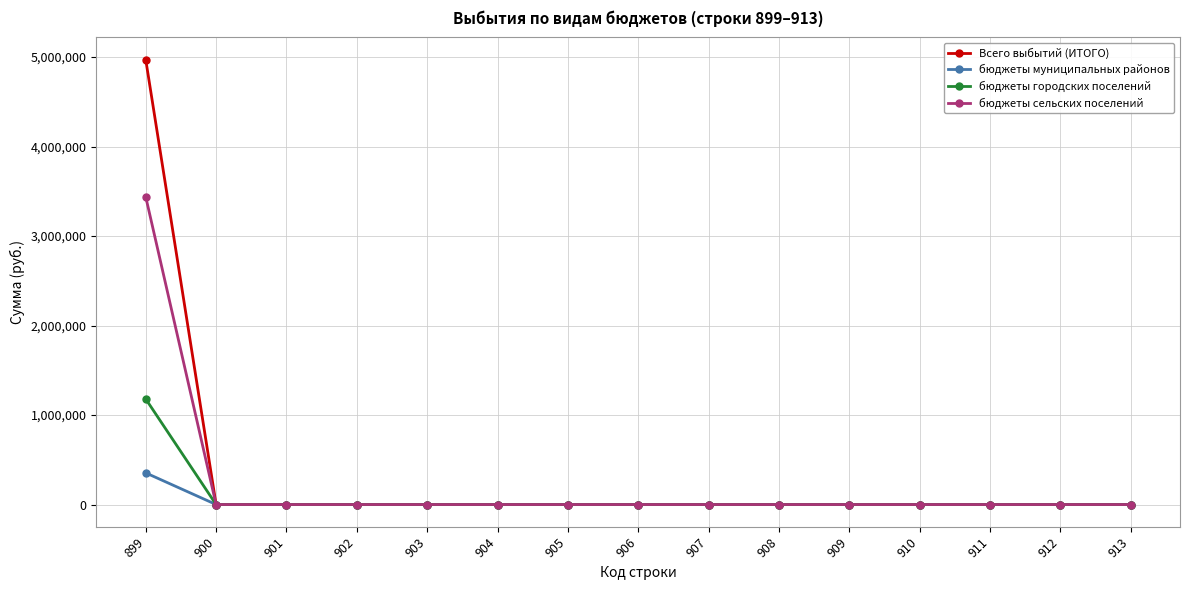

Is it true that бюджеты сельских поселений equals -1783568 at 904?

False